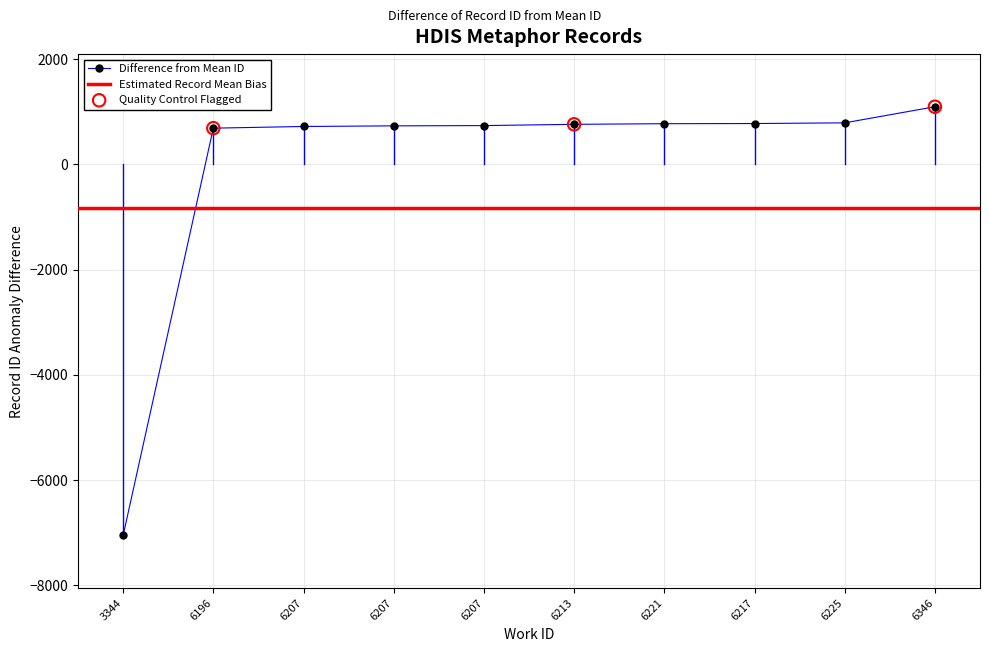

Which has a higher value, 3344 or 6213?

6213